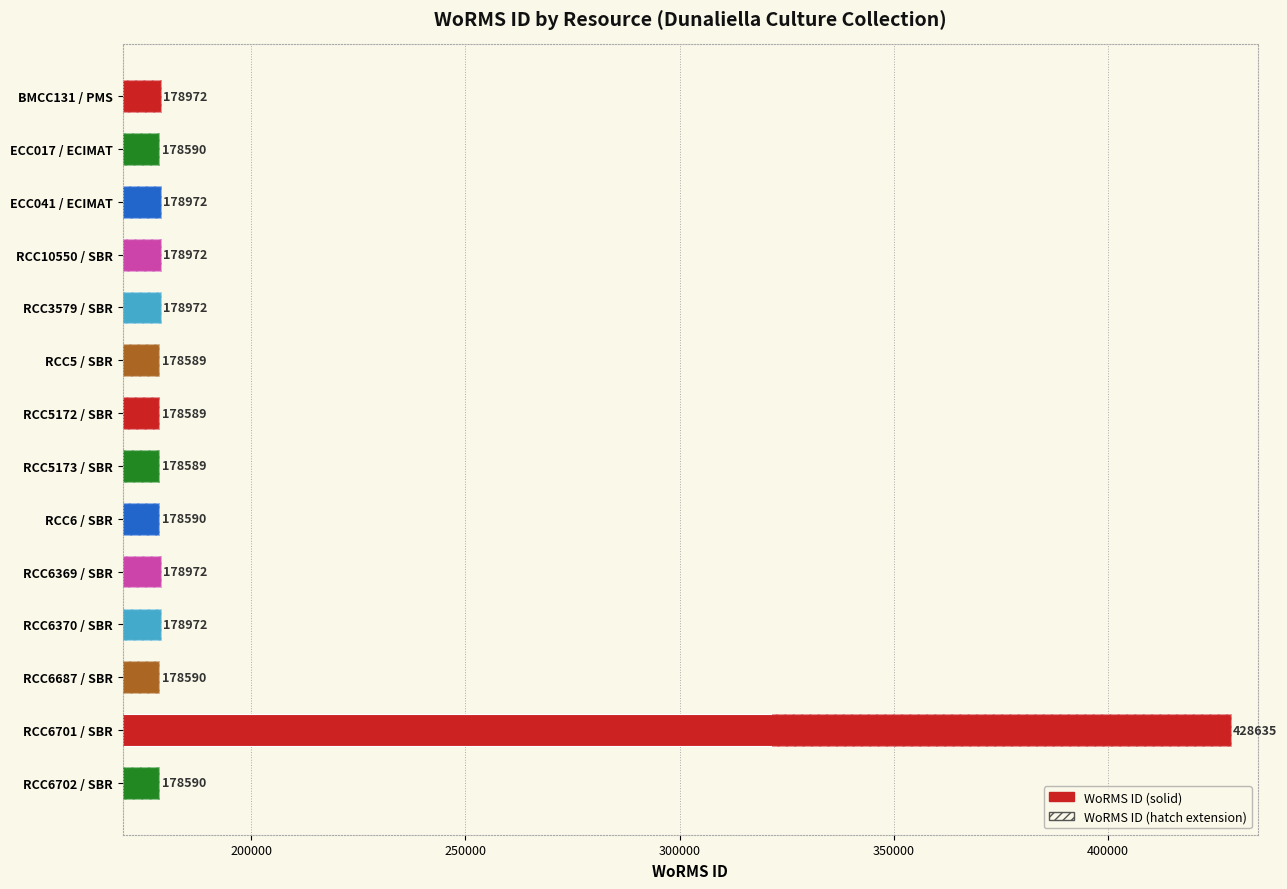

How many categories are shown in the chart?

14